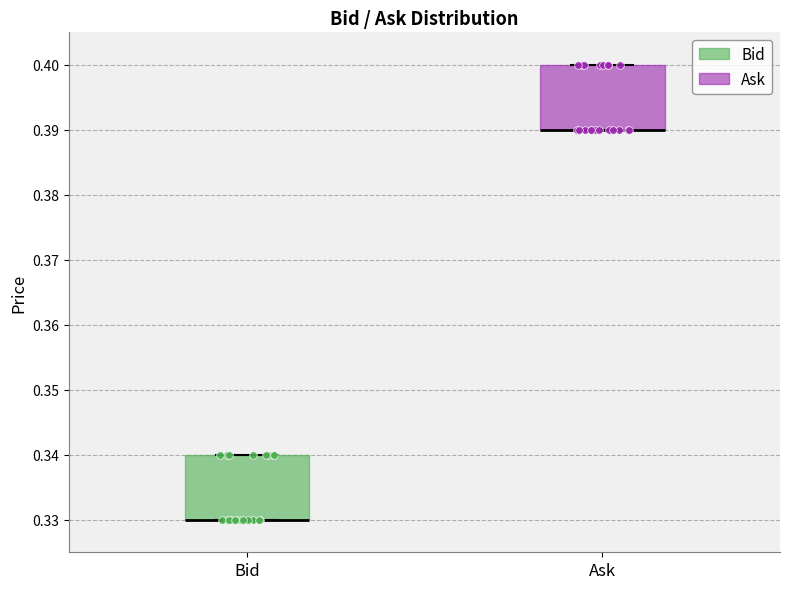

Reading left to right, read every box against the y-axis: the position of its median line, the range the box covers, and the ends of its whiskers. The values are not printed on the chart, so give them approximately, as read against the axis.

Bid: median 0.33 (drawn on the box's lower edge), box 0.33 to 0.34, whiskers 0.33 to 0.34
Ask: median 0.39 (drawn on the box's lower edge), box 0.39 to 0.40, whiskers 0.39 to 0.40